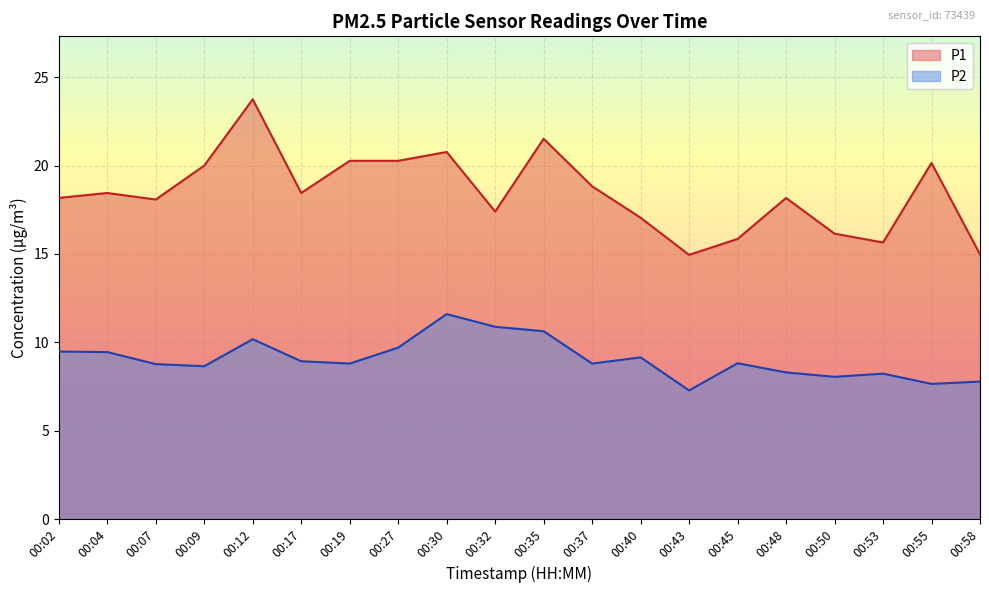

How many interior local valleys does the P1 series have?

5